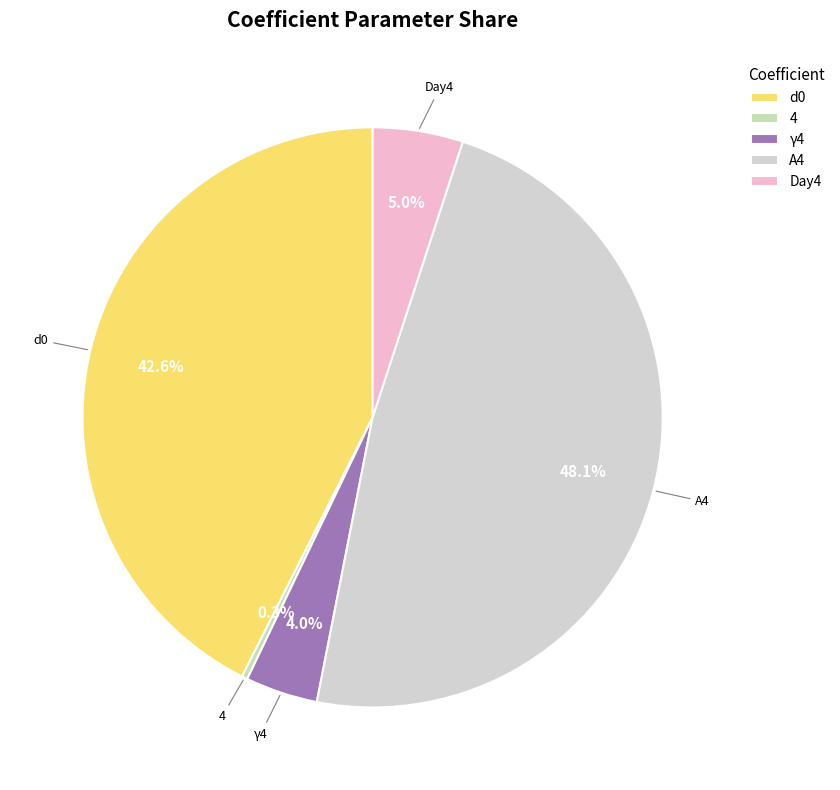

Is d0 the majority of the pie?

No